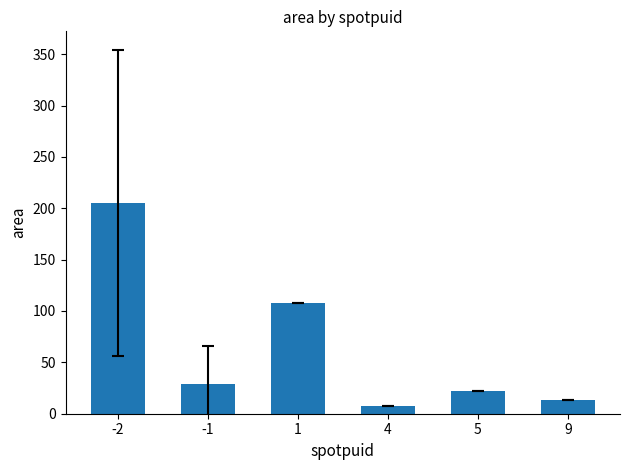

Are the bars horizontal?

No